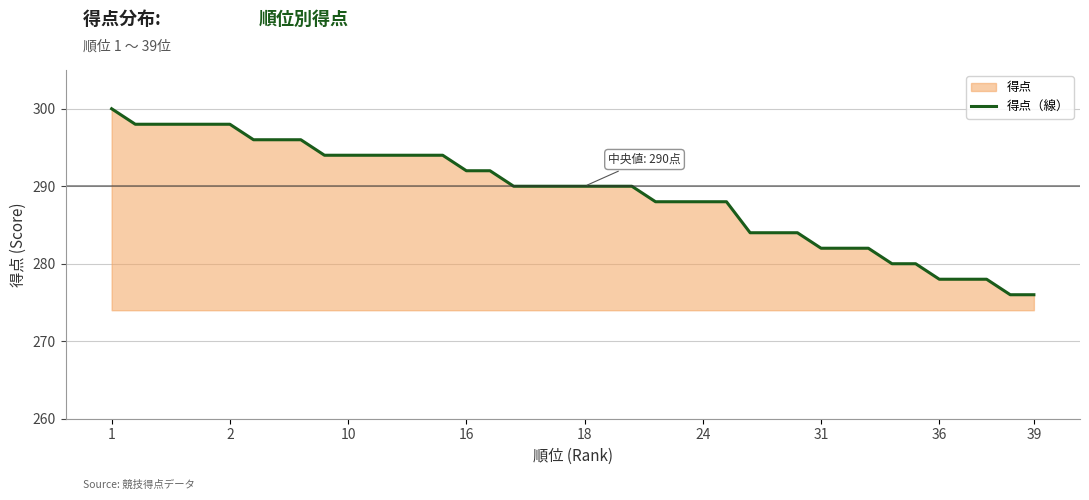

The chart shows a value of 445 at 10. True or false?

False